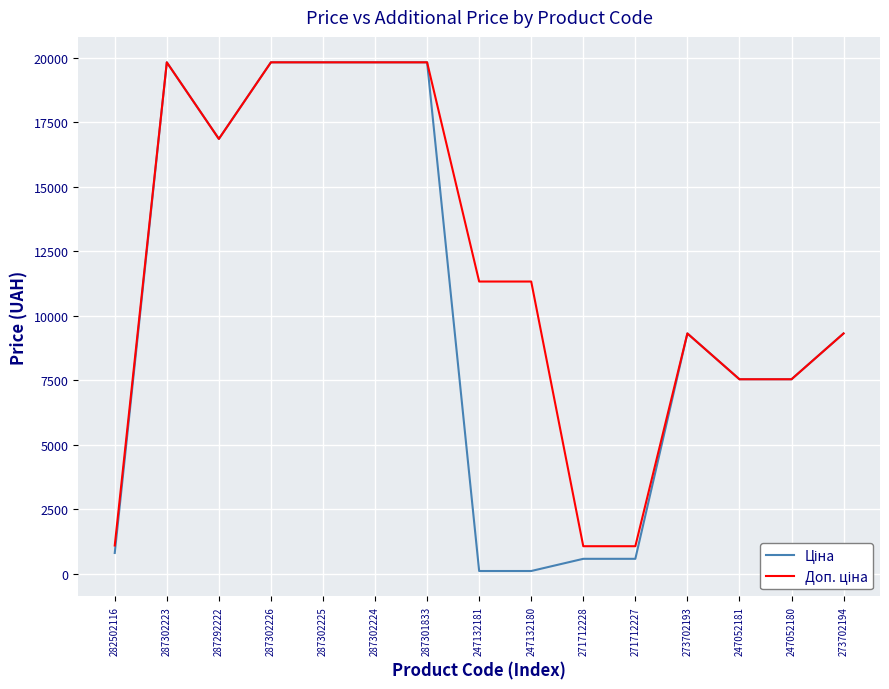

What is the greatest value displayed?

19831.1